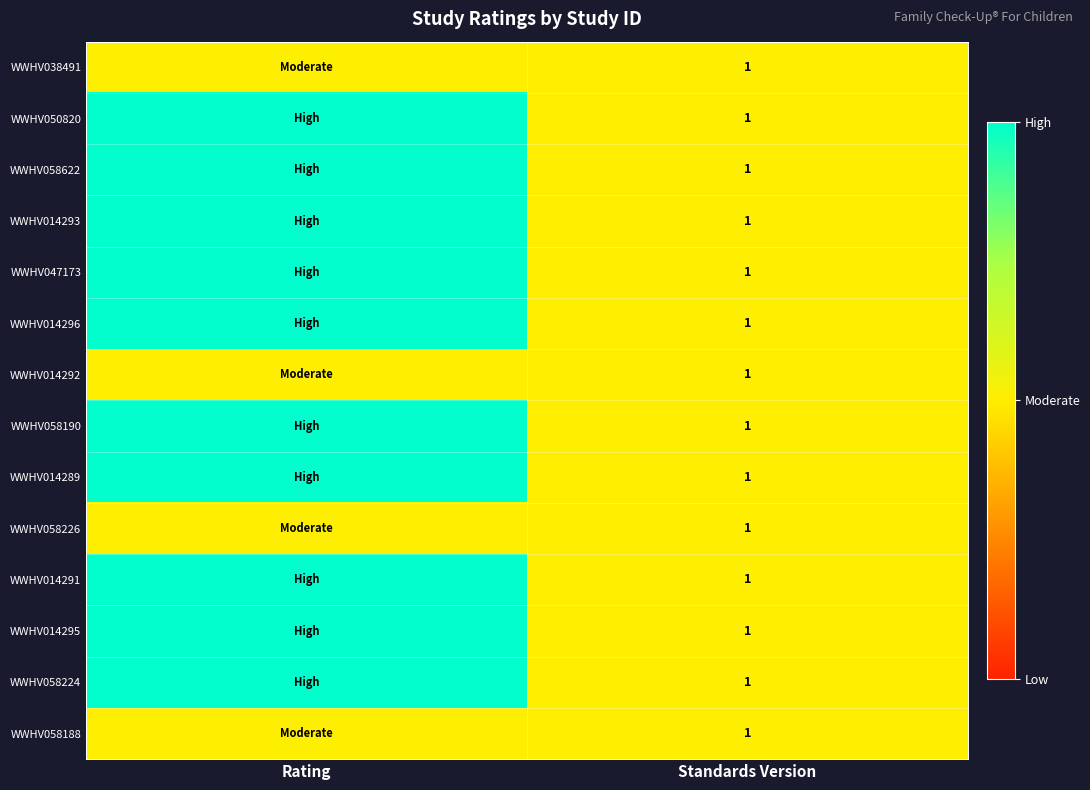

The value of WWHV058226 at Standards Version is 1. True or false?

True